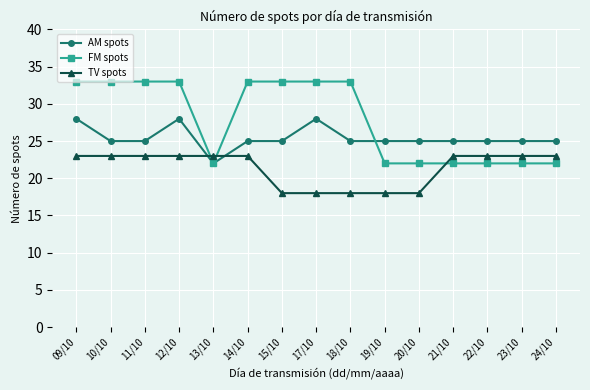

What is the average value of the TV spots series?

21